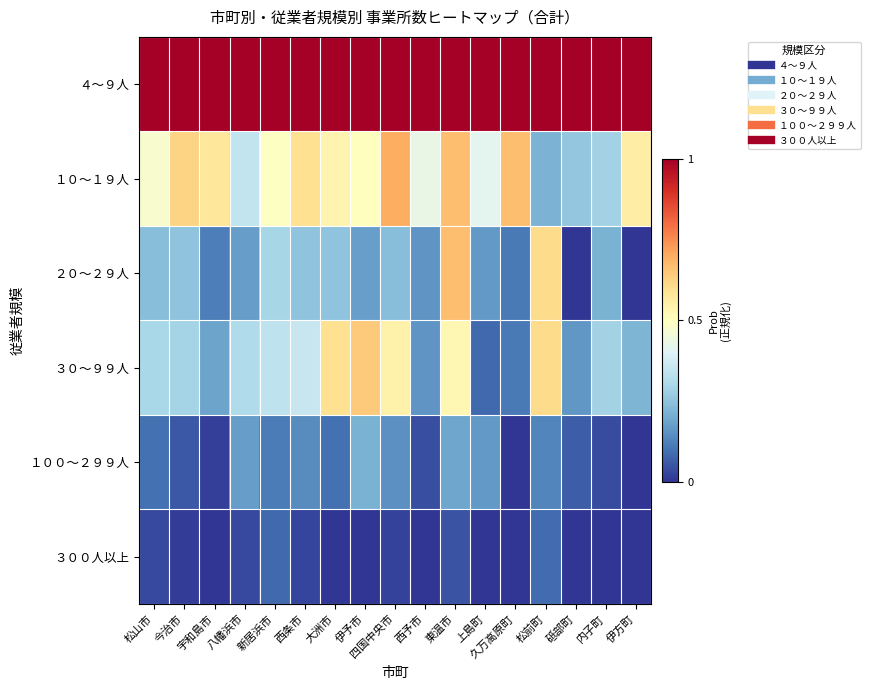

Which series has the largest range (max minus min)?

２０～２９人